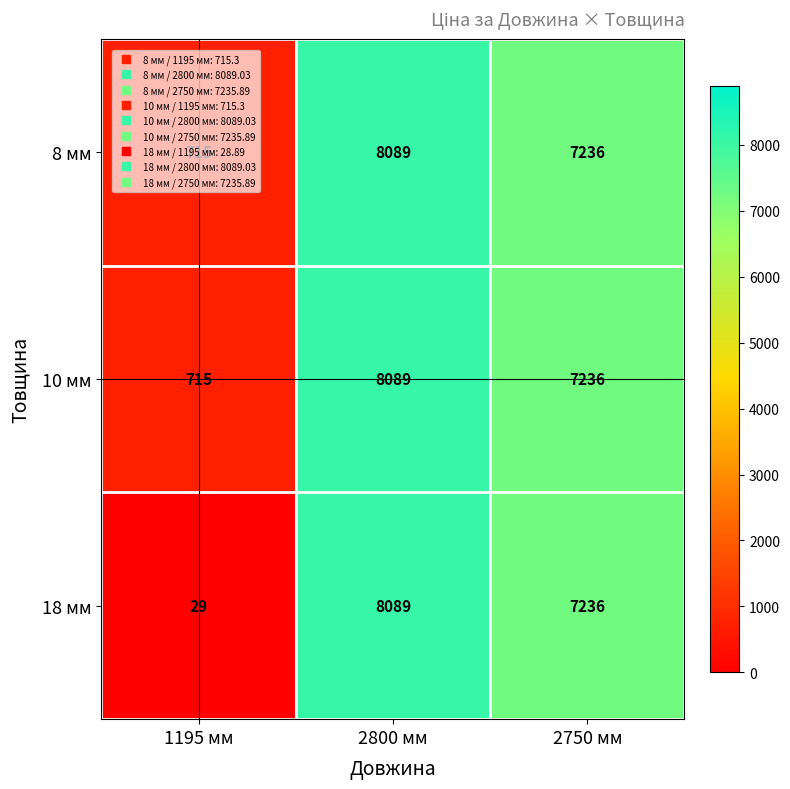

How many series are shown in this chart?

3